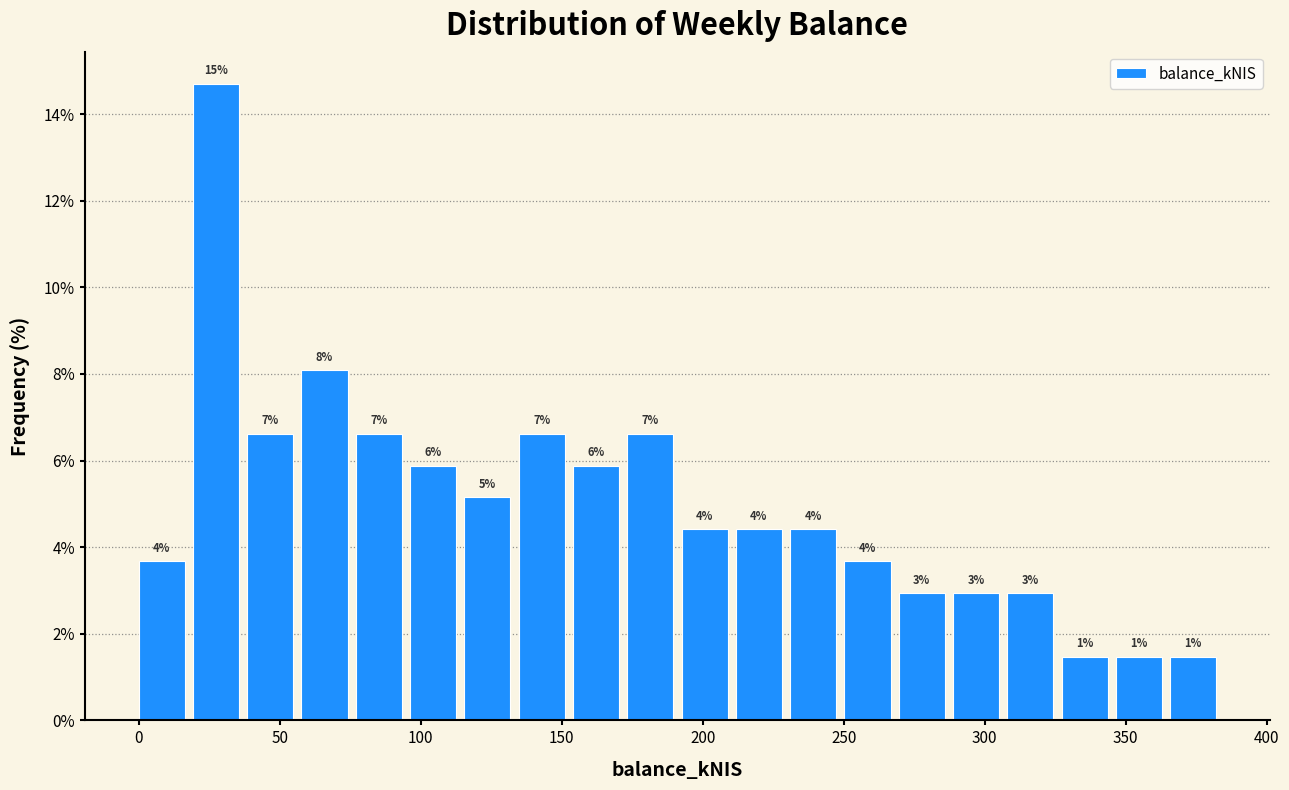

Around what value on the x-axis is the tallest bar? Give the approximate position of its centre, as read against the axis.

25